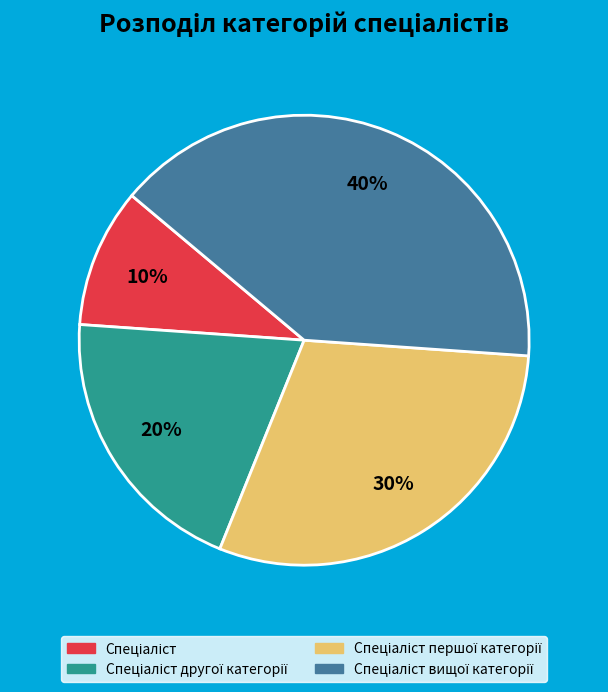

To the nearest percent, what is the average slice percentage?

25%